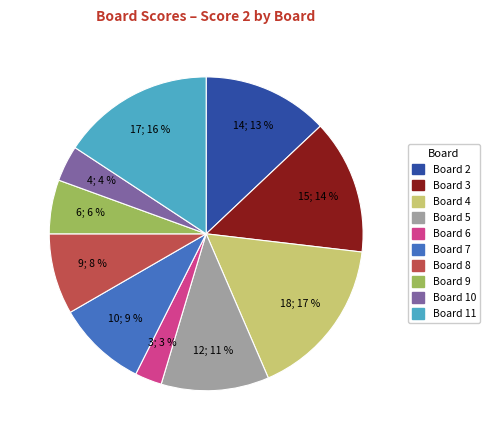

Is there any slice that represents more than half of the pie?

No